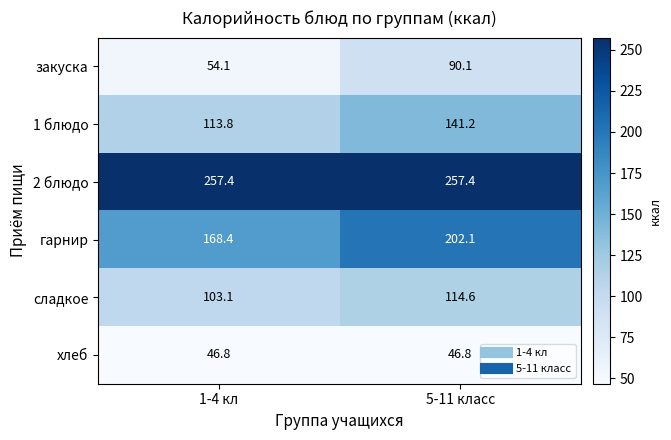

Rank the series by their maximum value, from lowest to highest.

хлеб, закуска, сладкое, 1 блюдо, гарнир, 2 блюдо